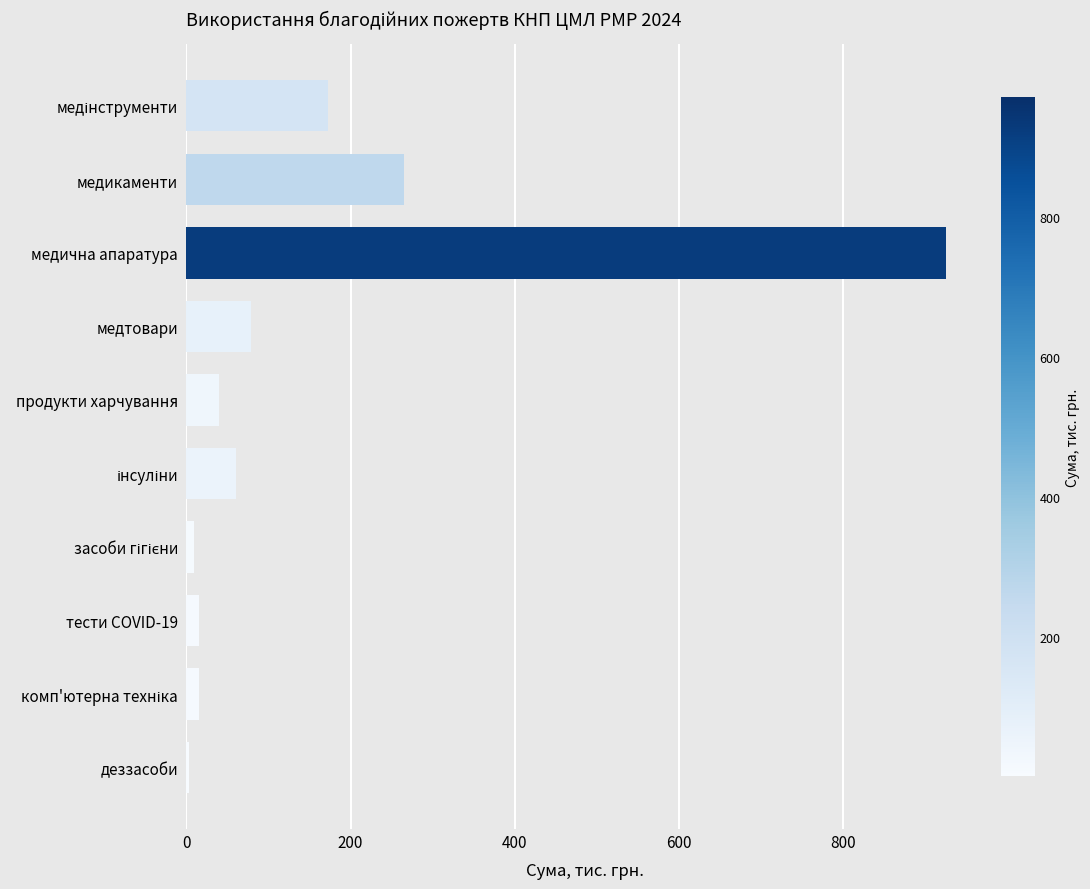

Between тести COVID-19 and медична апаратура, which is larger?

медична апаратура